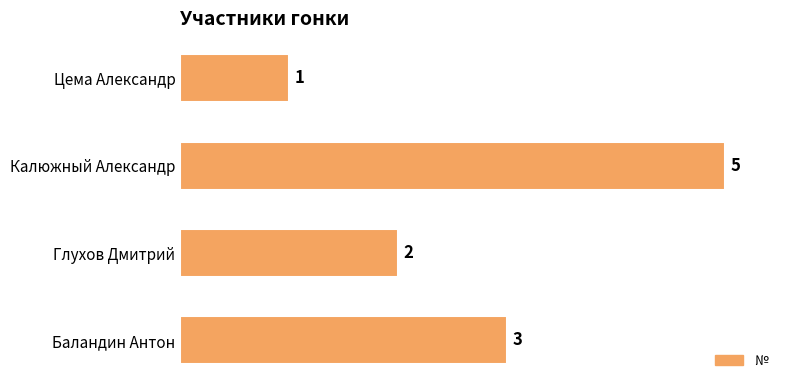

At which label is the value closest to 3?

Баландин Антон